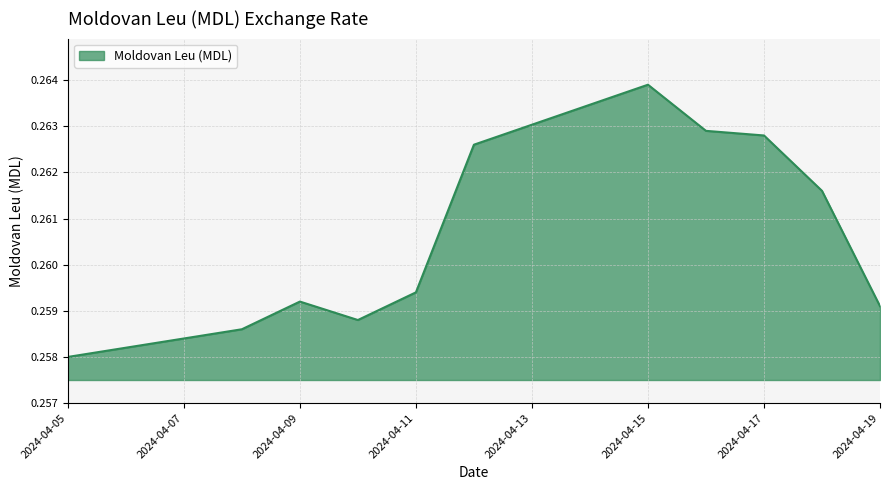

Is this an area chart (filled region under the line)?

Yes